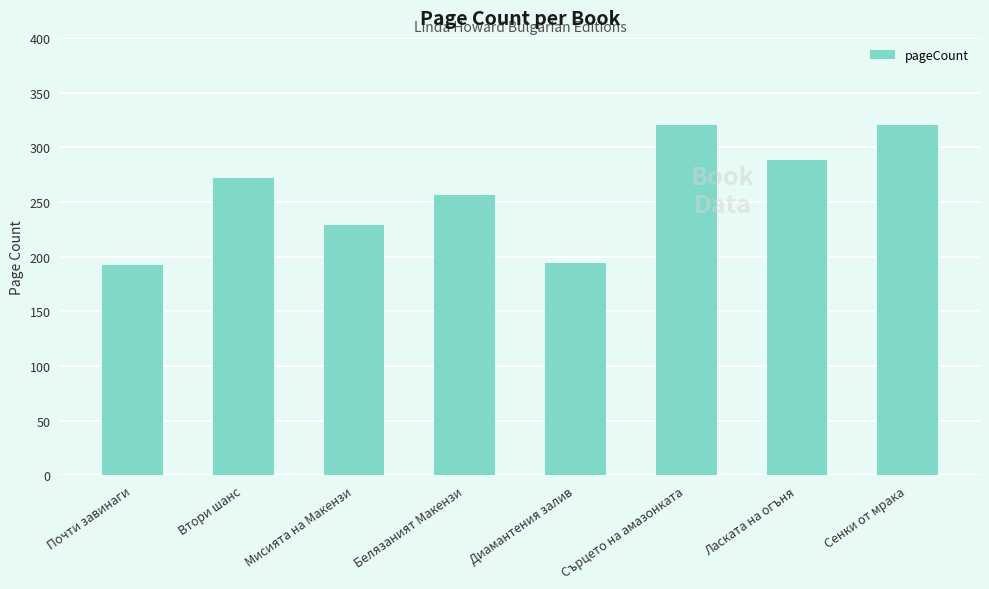

What is the minimum value shown in the chart?

192